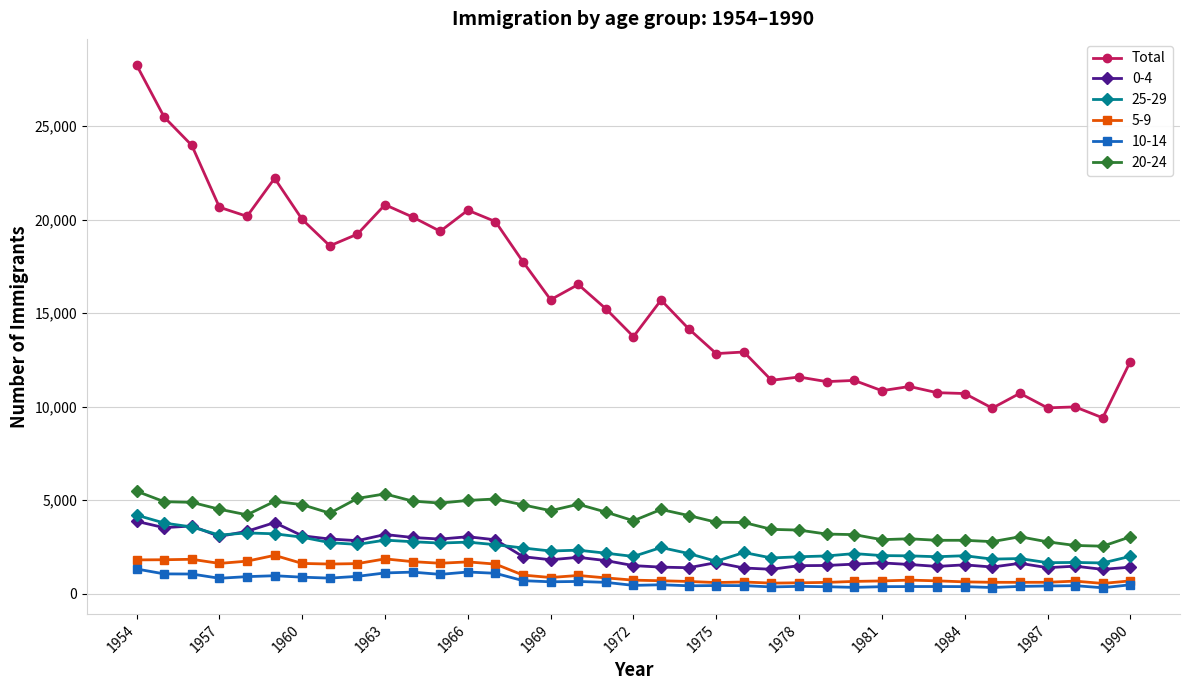

How many lines are shown in the chart?

6